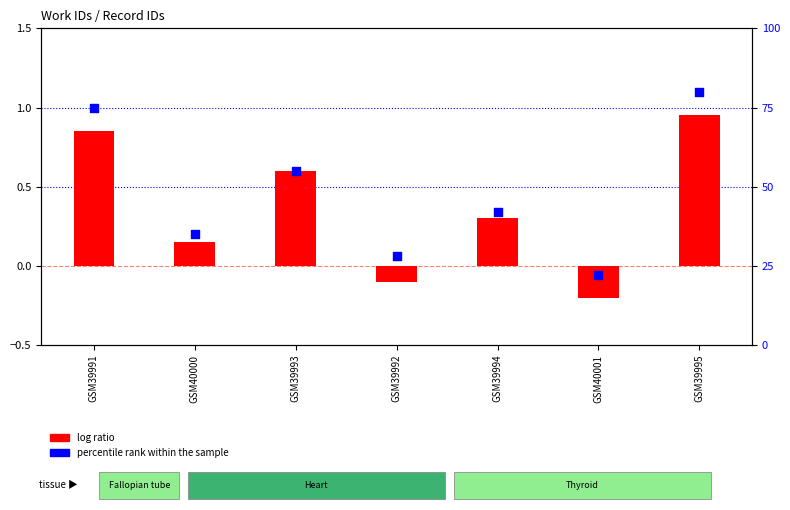

Is the value of percentile rank within the sample at GSM39994 greater than the value of log ratio at GSM39992?

Yes